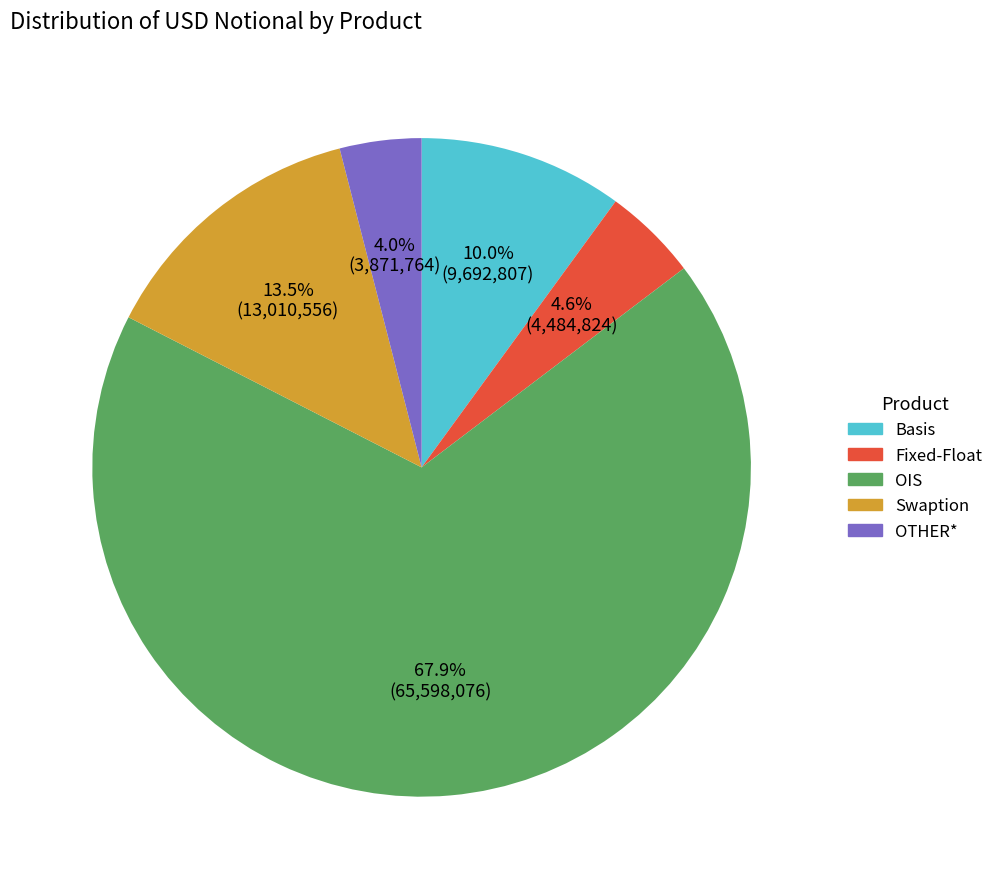

How many segments does this pie chart have?

5